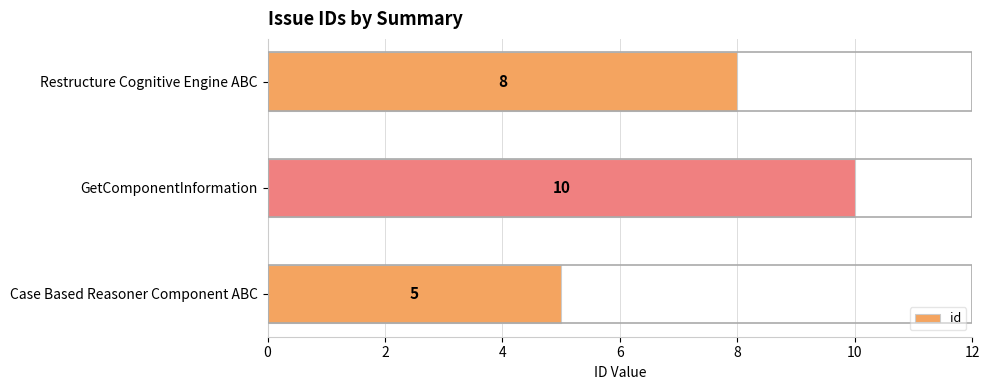

The value at Case Based Reasoner Component ABC is 7. True or false?

False